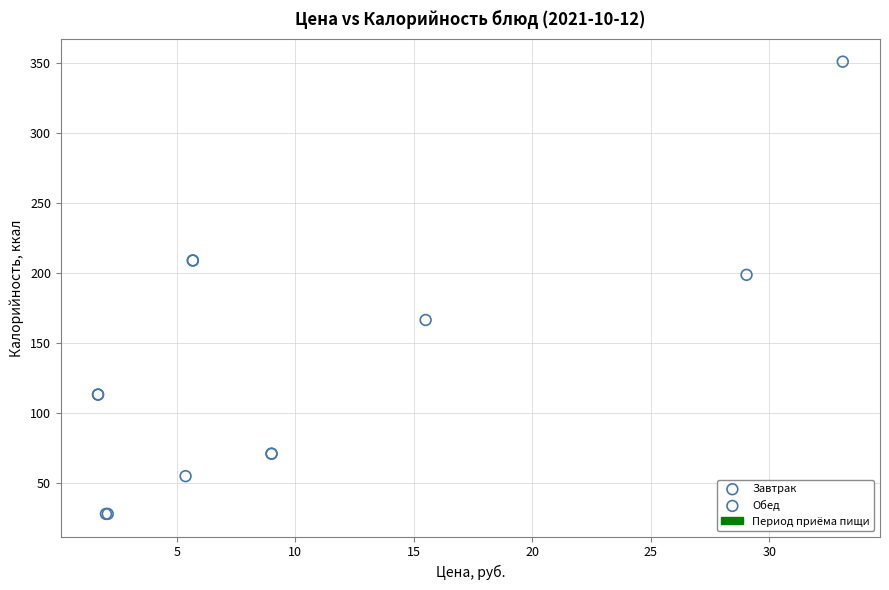

Which series reaches the maximum Y coordinate?

Завтрак